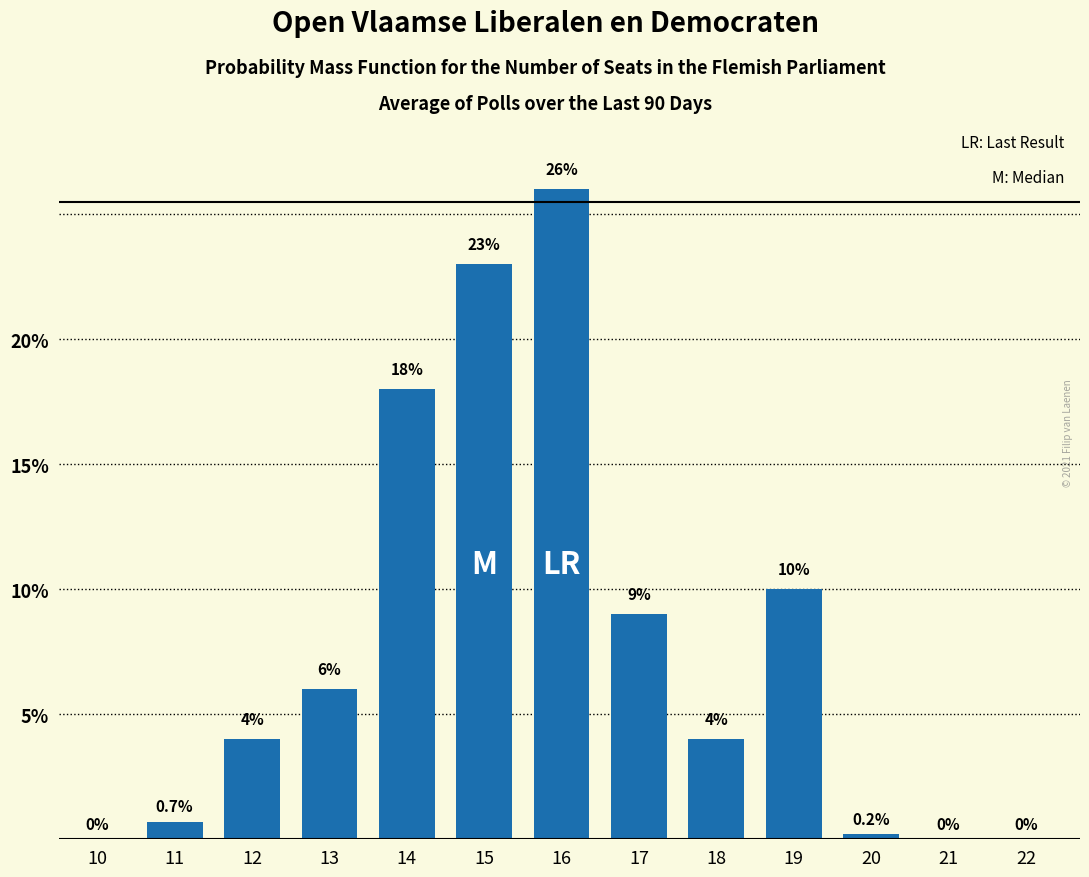

Reading left to right, list all the values displayed in this chart.

10=0.0	11=0.7	12=4.0	13=6.0	14=18.0	15=23.0	16=26.0	17=9.0	18=4.0	19=10.0	20=0.2	21=0.0	22=0.0